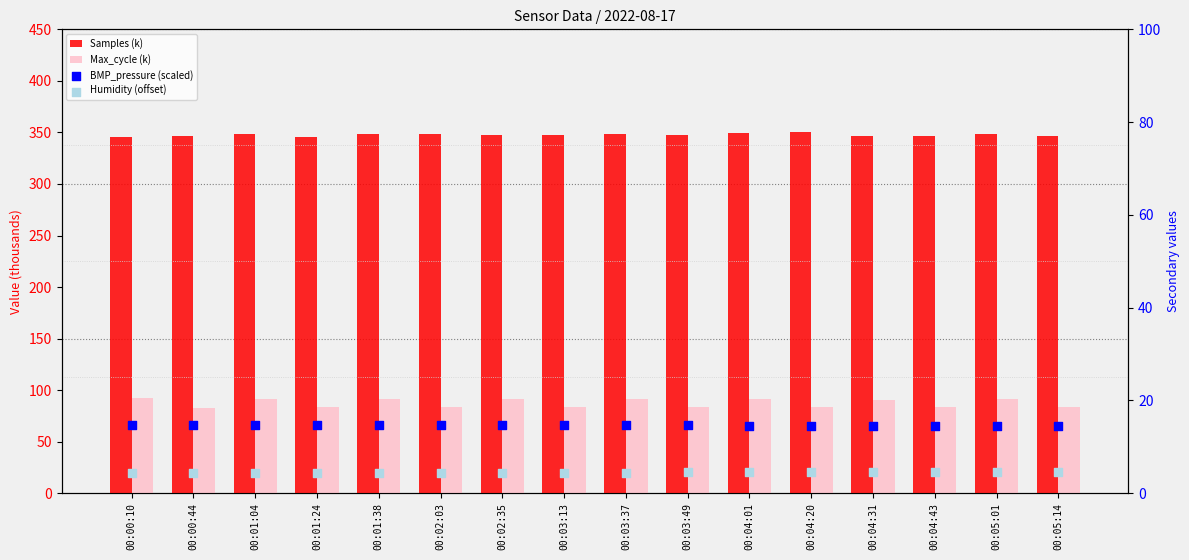

Which series has the largest Y range (max minus min)?

Max_cycle (k)